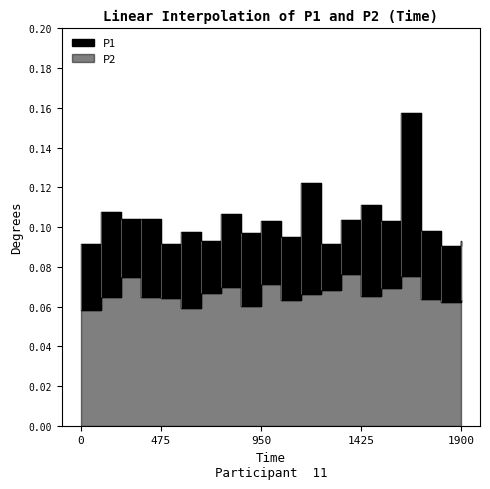

True or false: P1 and P2 cross at least once.

False